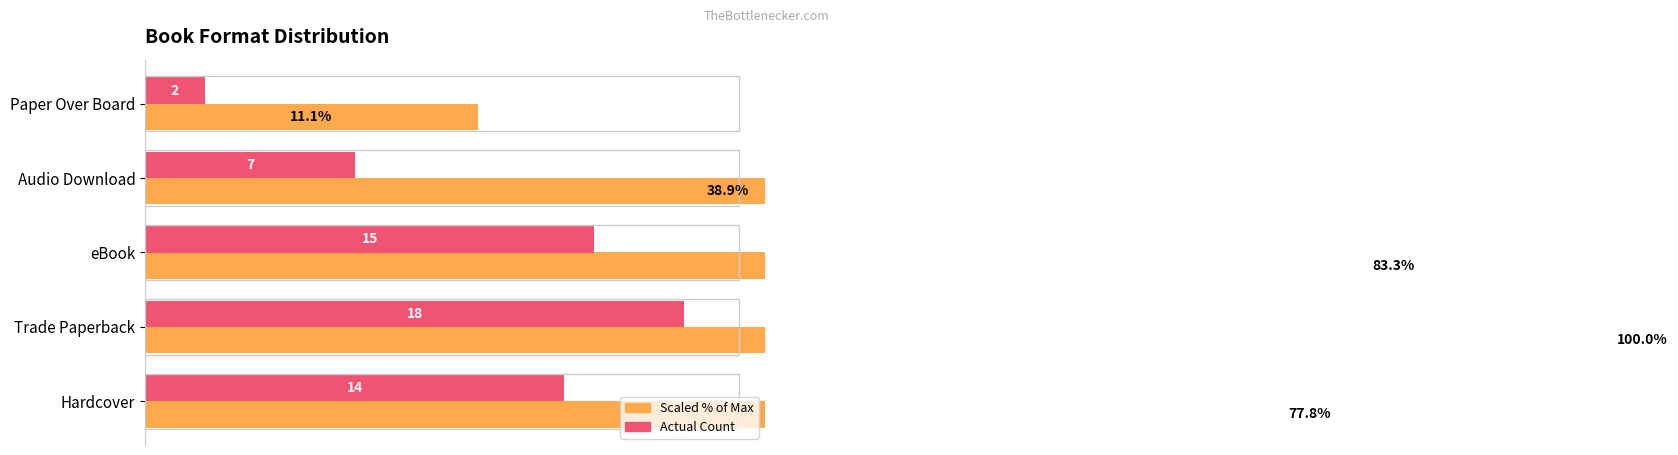

What is the difference between the second highest and minimum values in the Actual Count series?

13.0